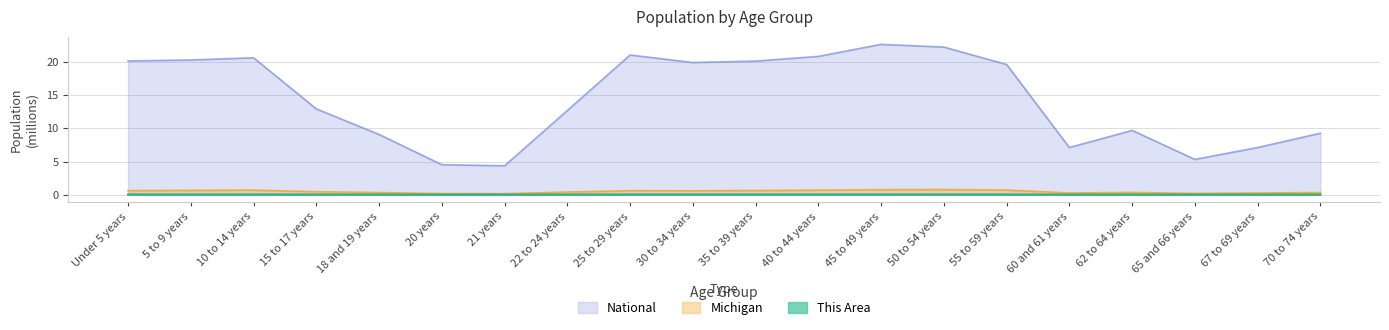

At which label is National closest to 13?

15 to 17 years